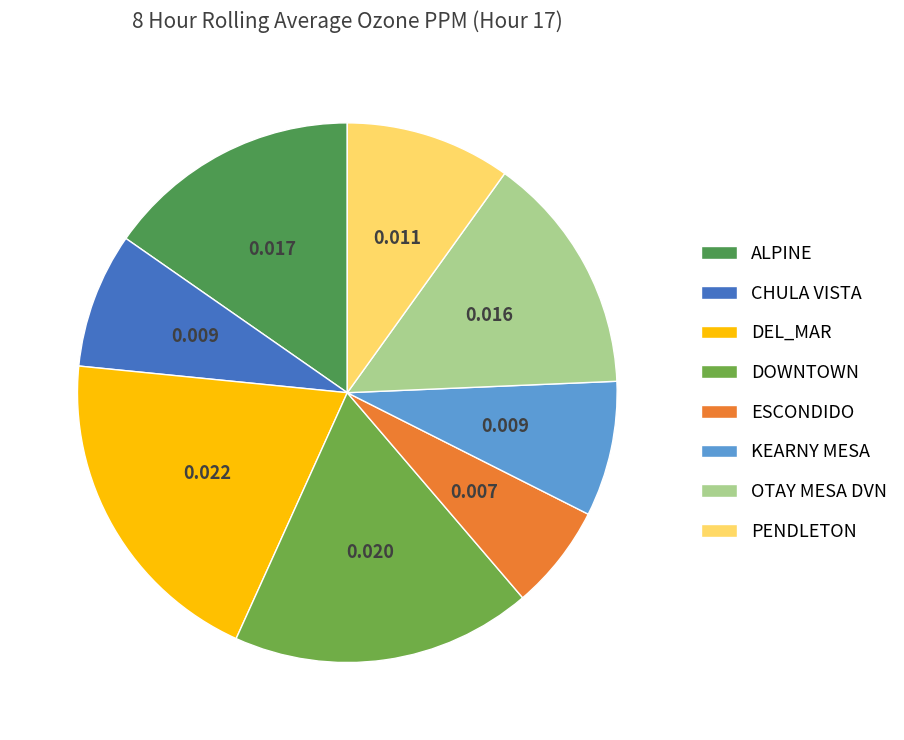

Combined, do DOWNTOWN and ESCONDIDO account for over 50%?

No